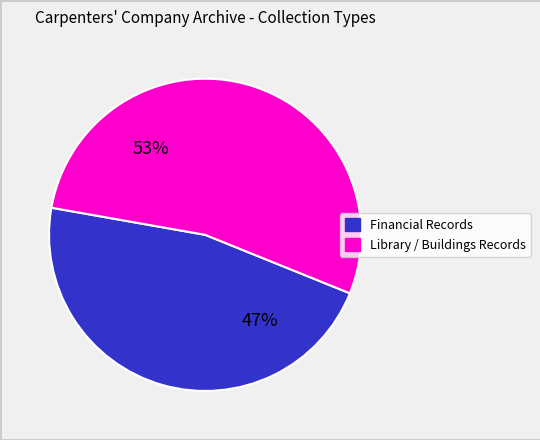

Which slice is the largest?

Library / Buildings Records